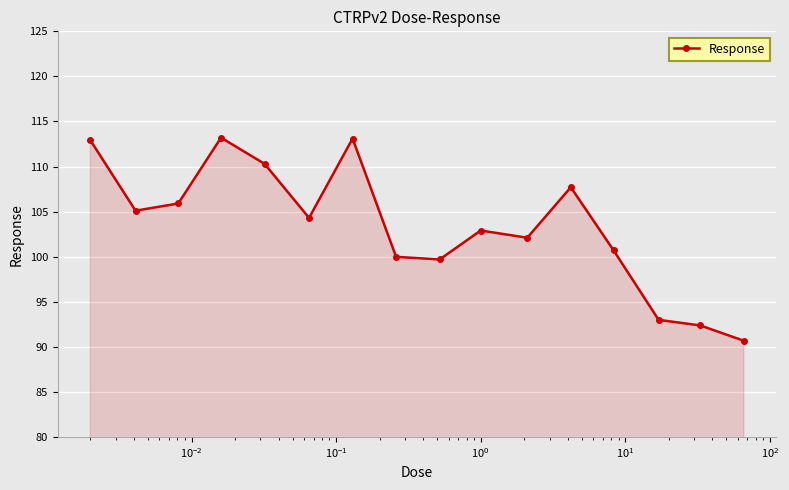

What is the maximum value shown in the chart?

113.2